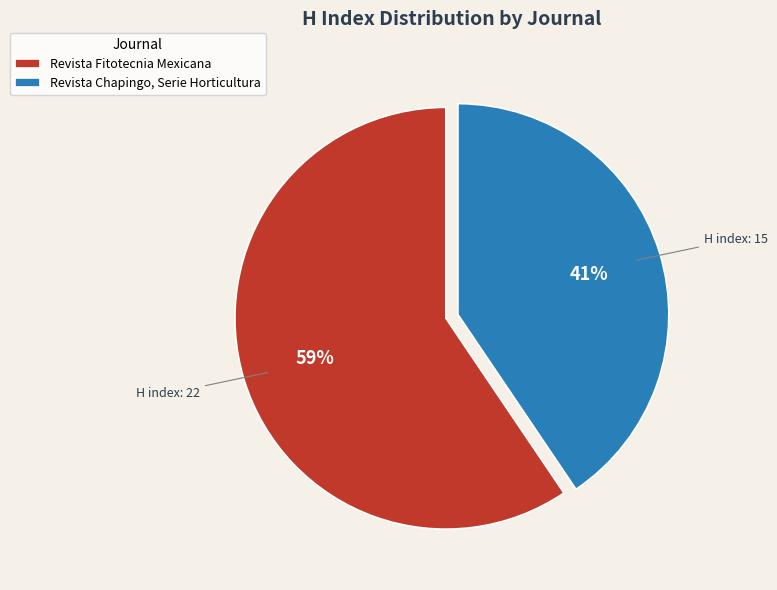

Rank the categories by value from highest to lowest.

Revista Fitotecnia Mexicana, Revista Chapingo, Serie Horticultura